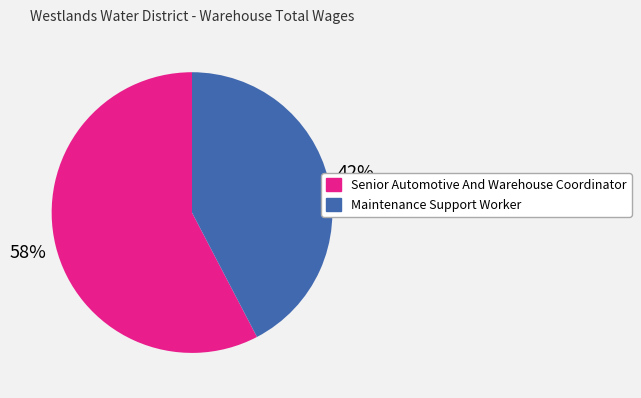

Approximately how many times larger is the value at Maintenance Support Worker compared to Senior Automotive And Warehouse Coordinator?

0.7